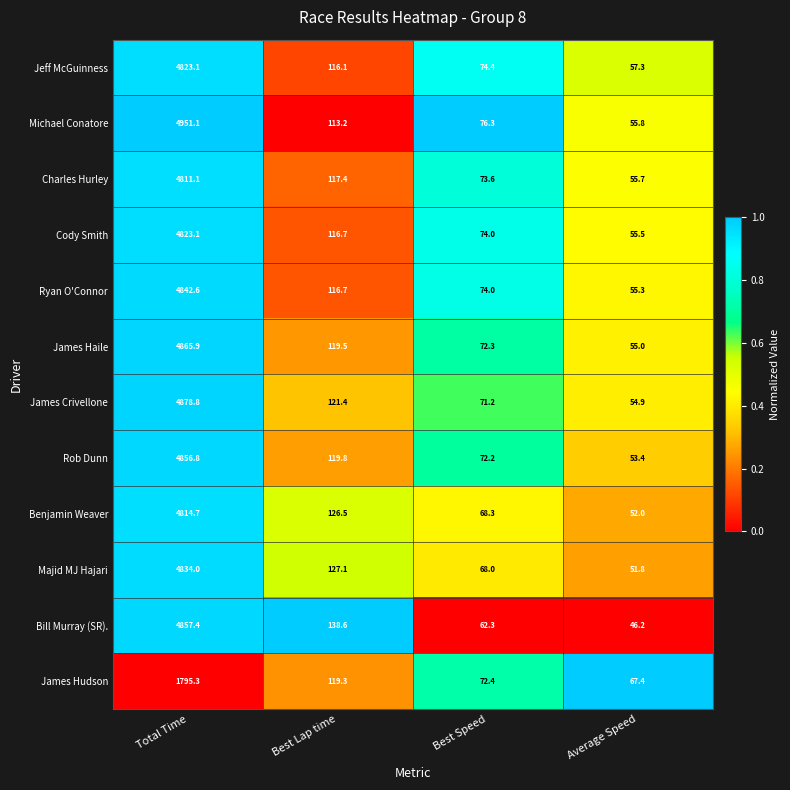

What is the difference between the Jeff McGuinness values at Average Speed and Best Speed?

17.1